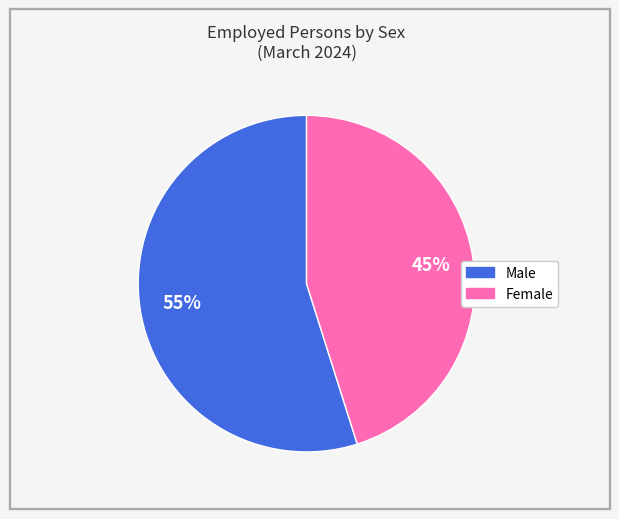

Is Male the majority of the pie?

Yes